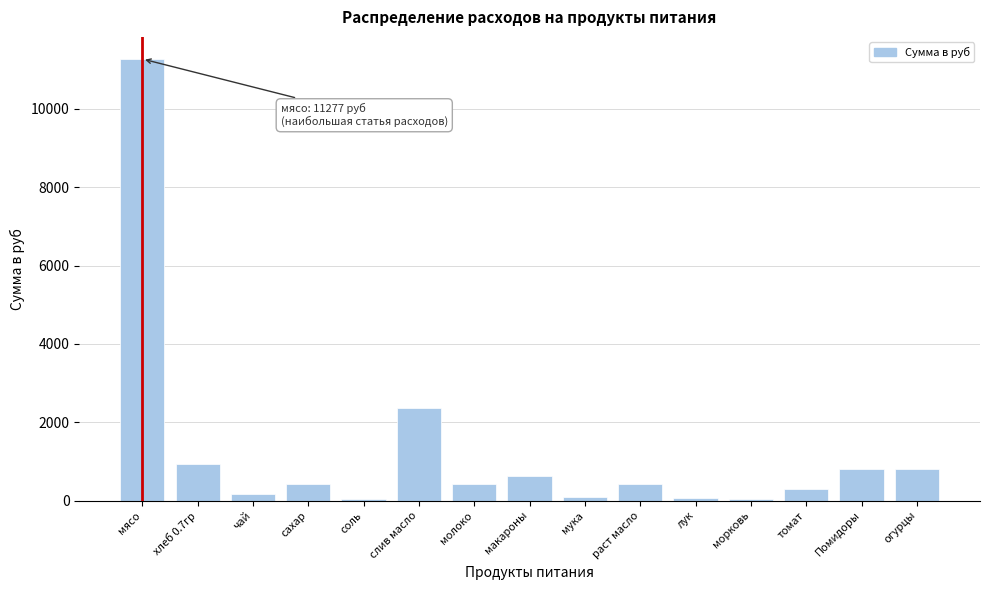

What is the change in value from мясо to огурцы?

-10471.5